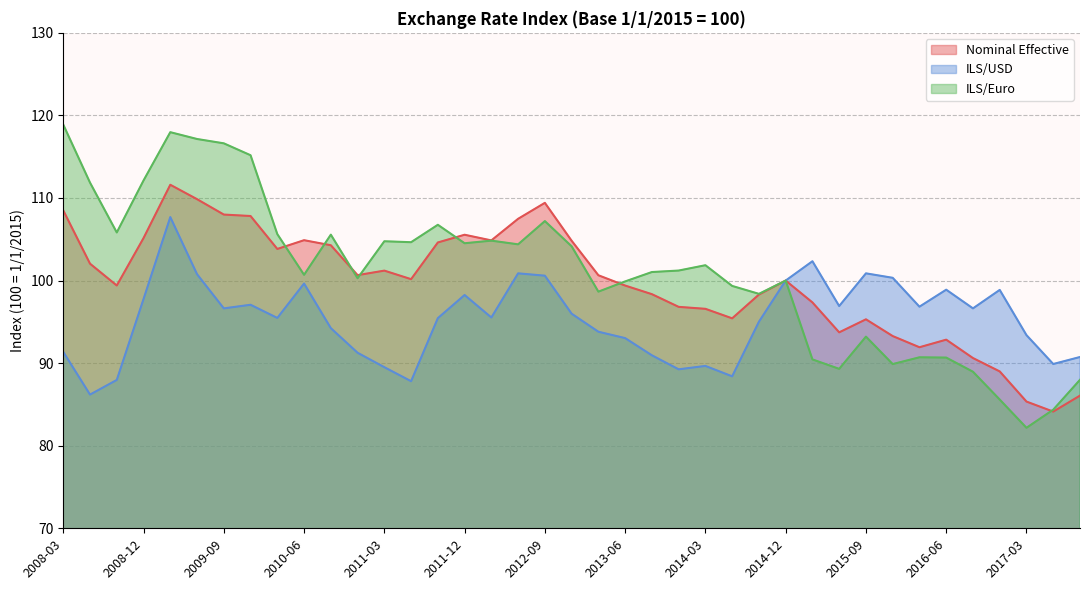

What is the maximum value shown in the chart?

118.9